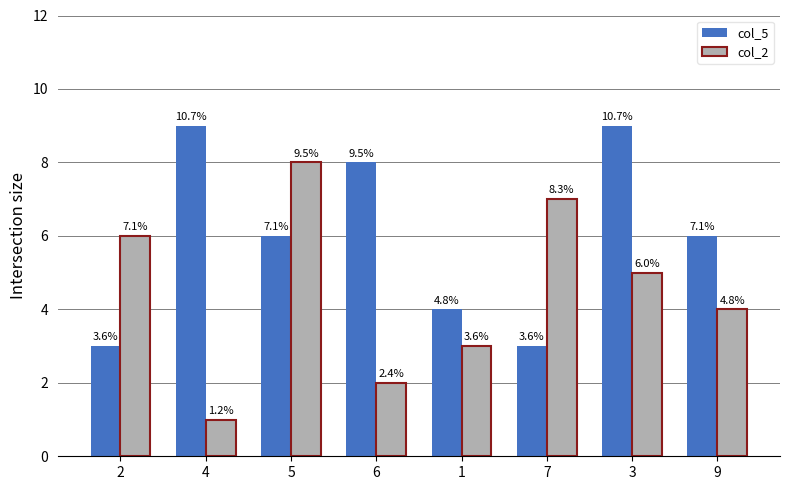

Does the chart contain stacked bars?

No